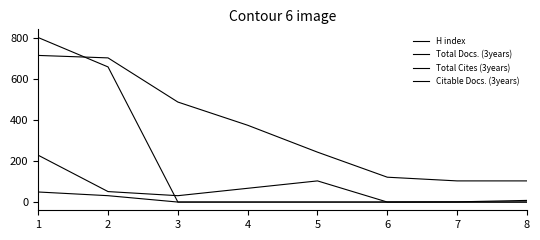

Rank the series at 4 from lowest to highest value.

Total Docs. (3years), Total Cites (3years), Citable Docs. (3years), H index